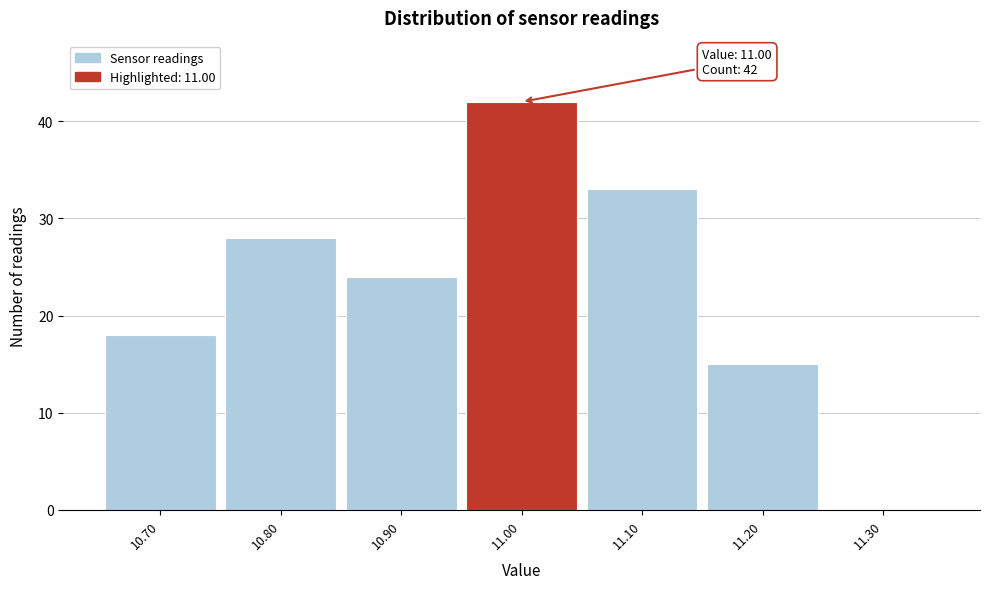

Over which range of the x-axis is the bar tallest?

10.95 to 11.05